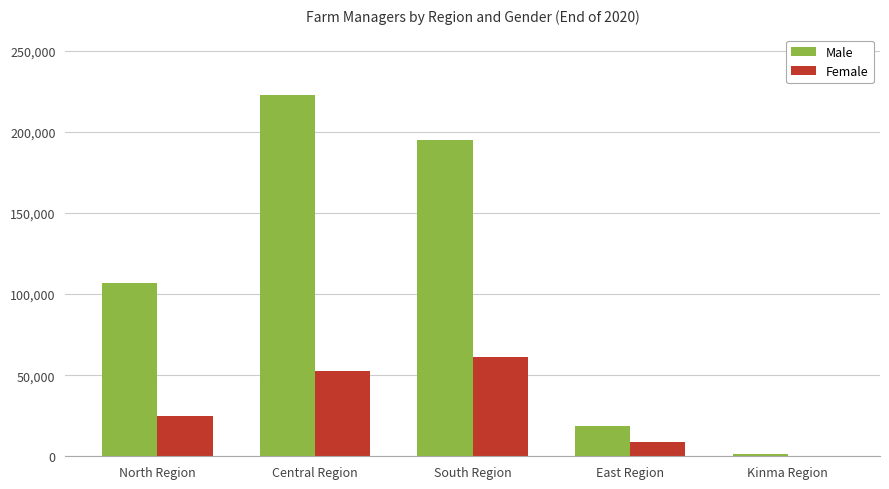

Which series changed the most between South Region and Kinma Region?

Male